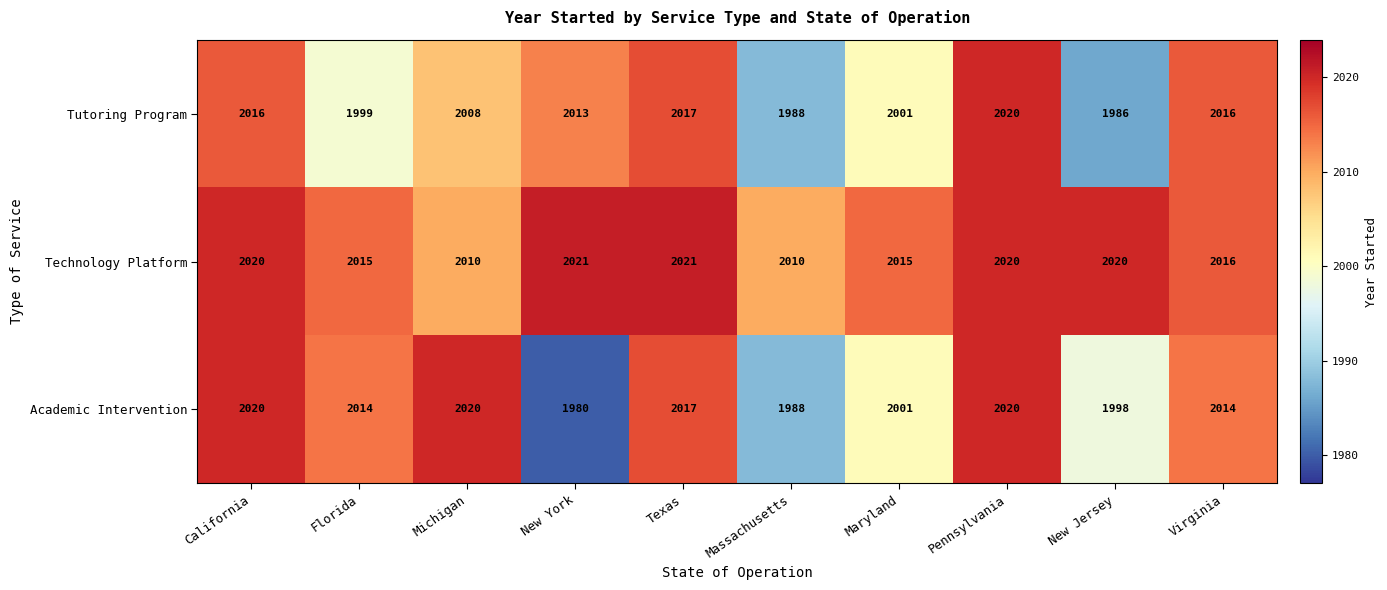

What is the spread (max minus min) of values at Texas?

4